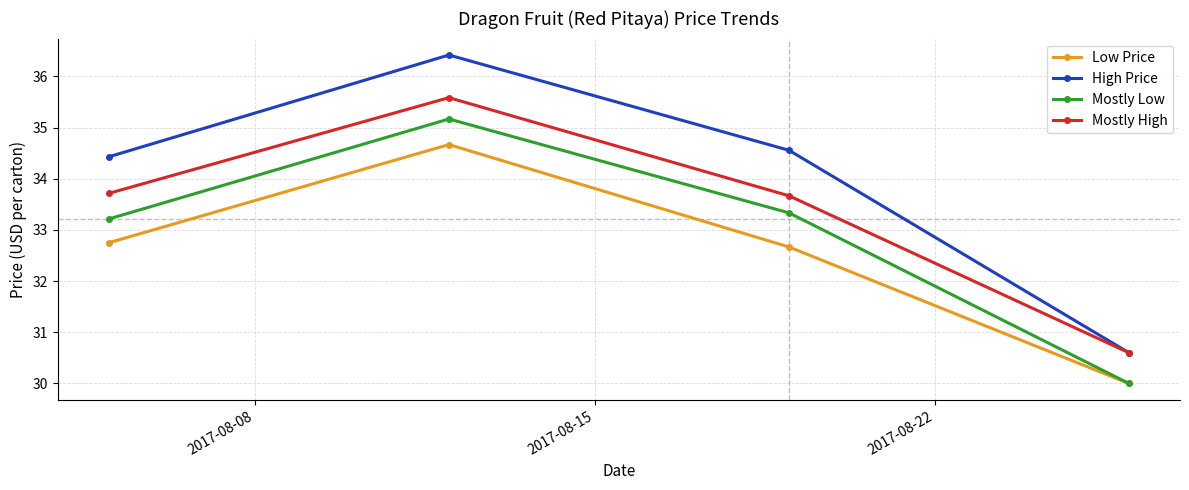

What is the difference between the maximum and second lowest values in the Mostly Low series?

2.0